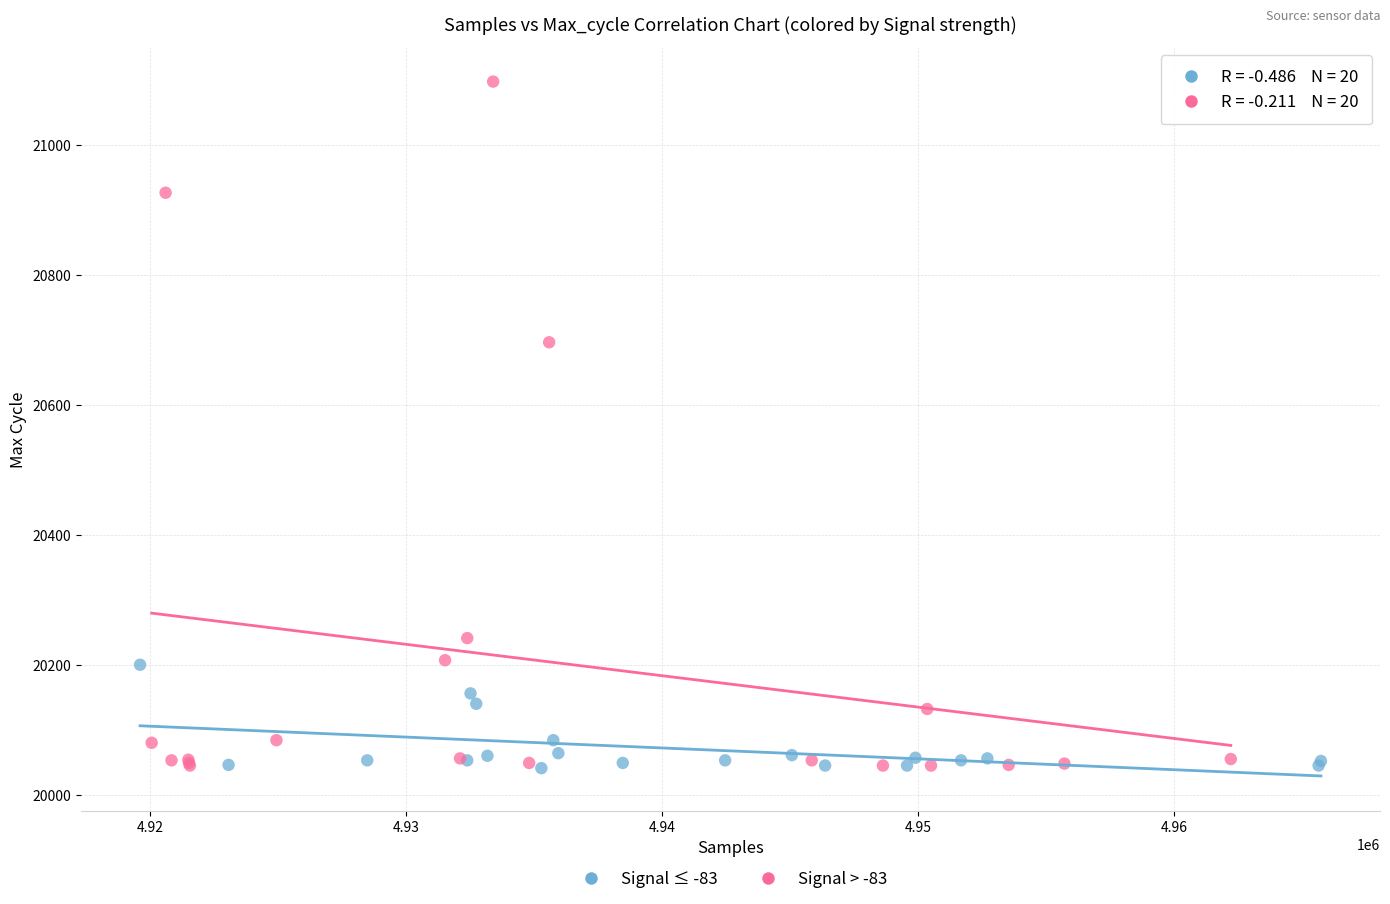

Which series reaches the maximum Y coordinate?

Signal > -83